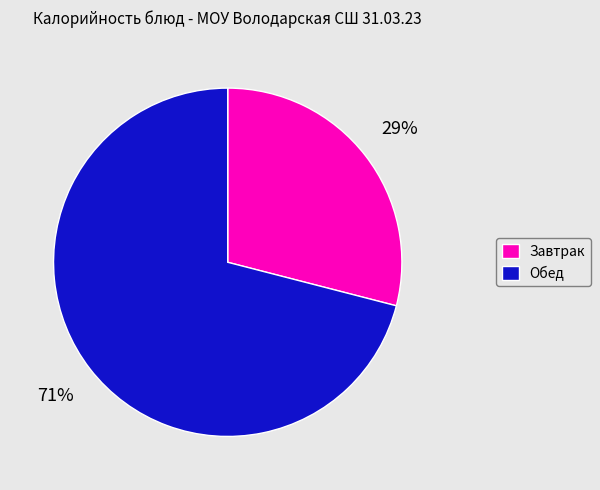

How many slices are in this pie chart?

2